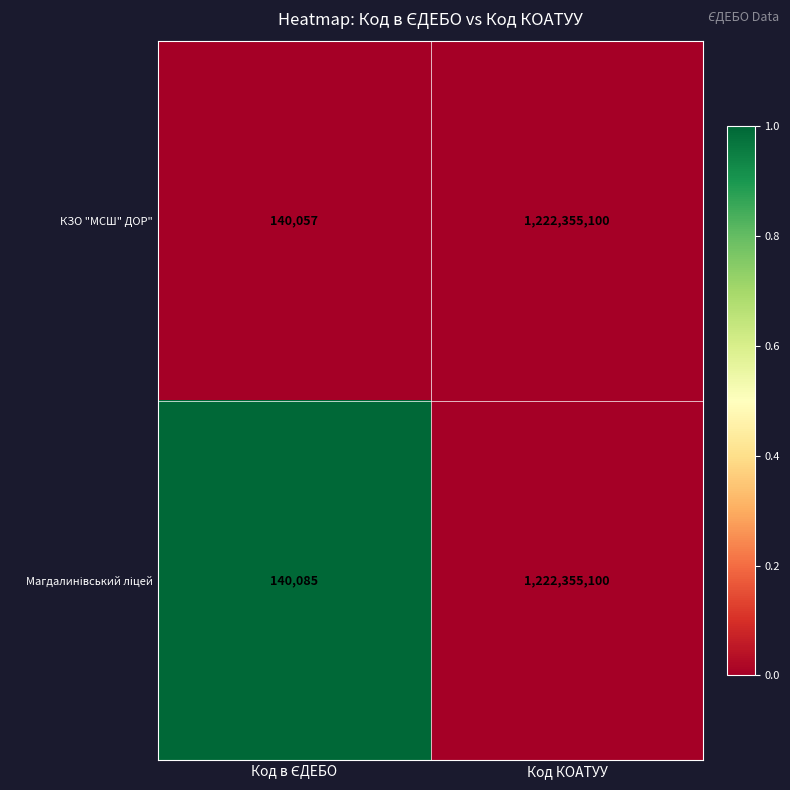

Which label corresponds to the largest value in the chart?

Код КОАТУУ